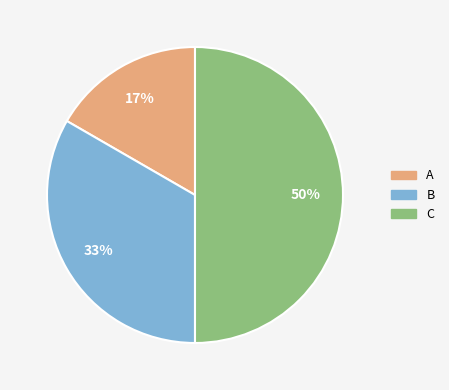

Count the number of slices in the pie.

3